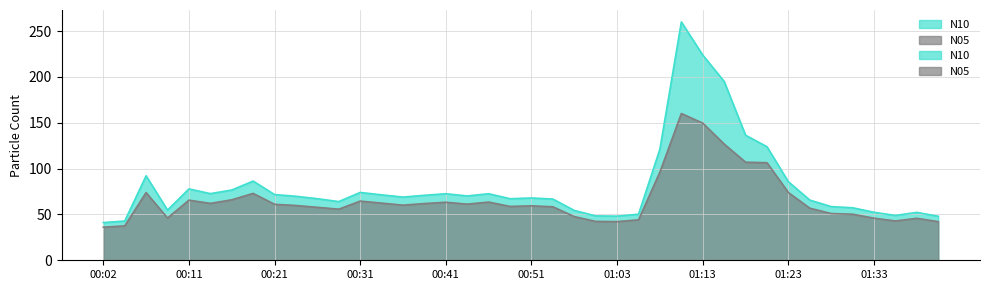

What is the difference between the maximum and second lowest values in the N10 series?

217.2